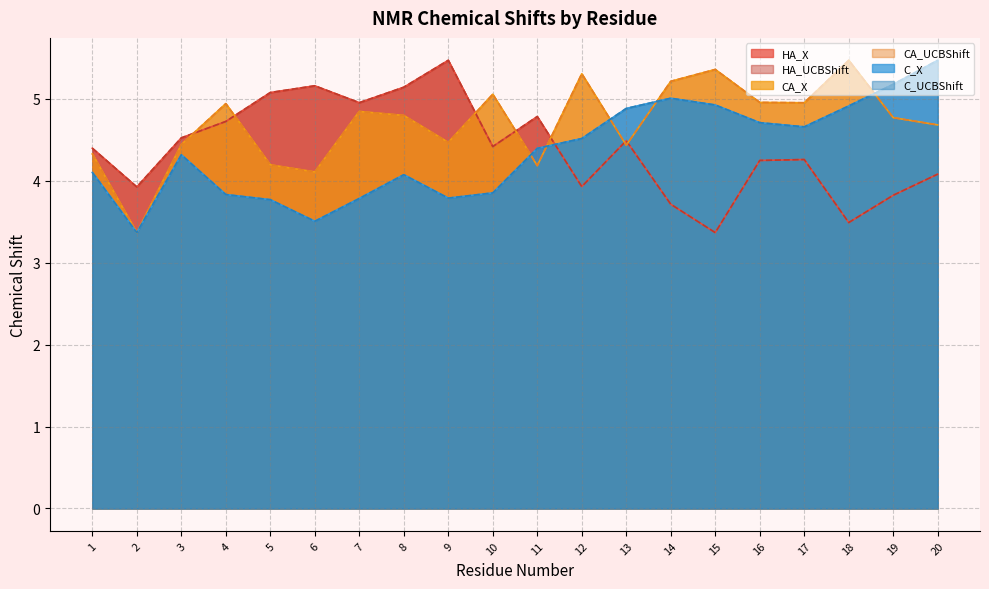

Which category has the lowest value across all series?

15